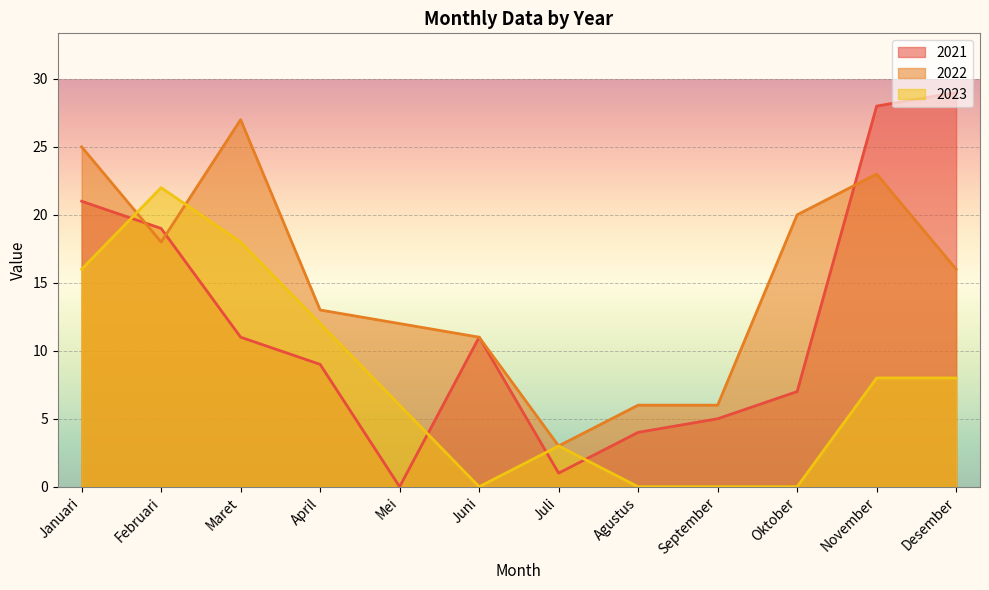

What is the total value across all series at April?

34